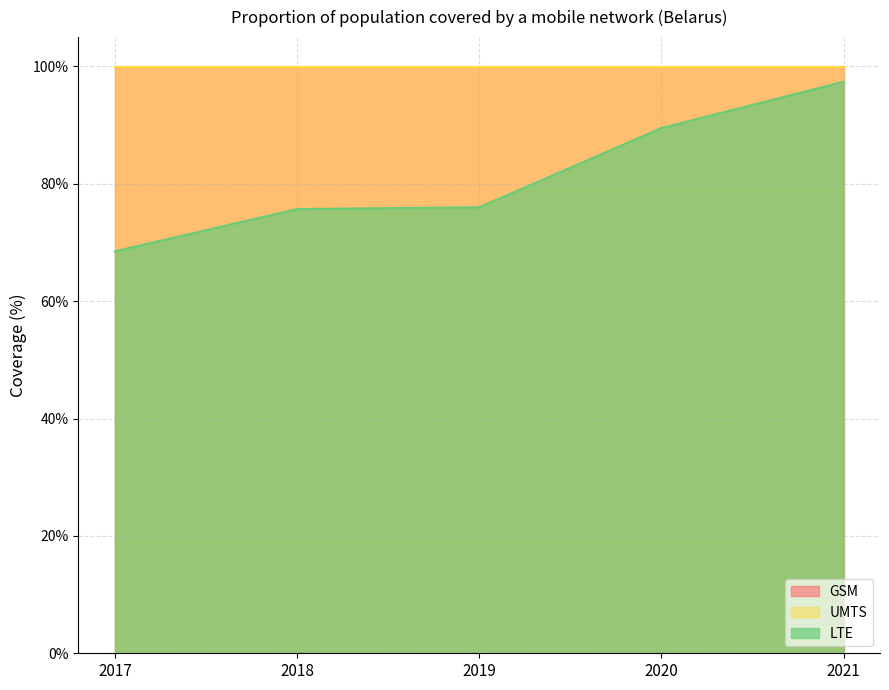

Rank the series at 2017 from lowest to highest value.

LTE, GSM, UMTS